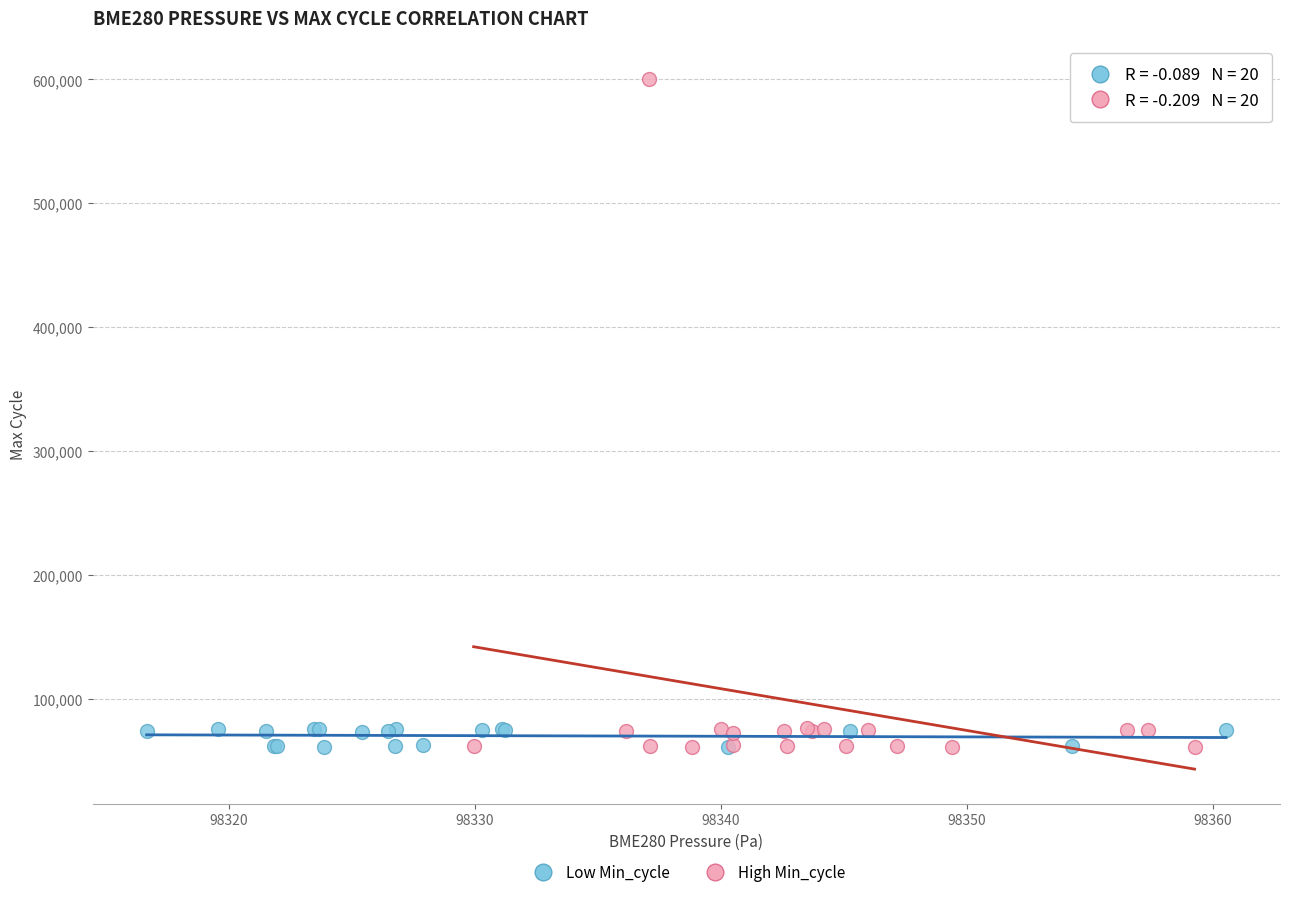

Which series reaches the maximum Y coordinate?

High Min_cycle